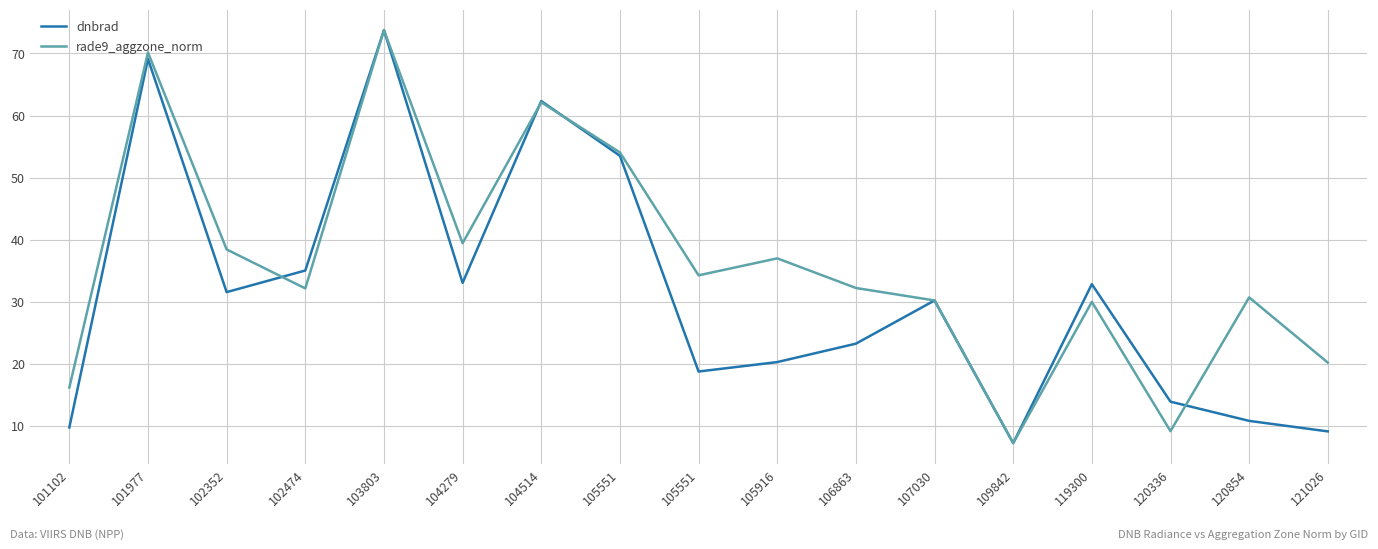

What are all the series names shown in the legend?

dnbrad, rade9_aggzone_norm